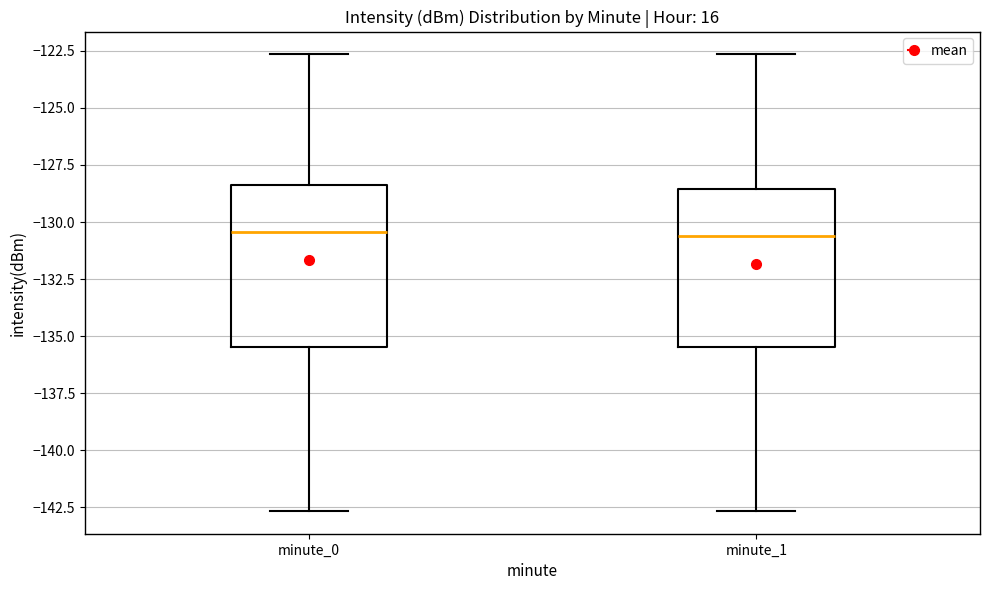

Reading left to right, read every box against the y-axis: the position of its median line, the range the box covers, and the ends of its whiskers. The values are not printed on the chart, so give them approximately, as read against the axis.

minute_0: median -130.5, box -135.5 to -128.5, whiskers -142.5 to -122.5
minute_1: median -130.5, box -135.5 to -128.5, whiskers -142.5 to -122.5